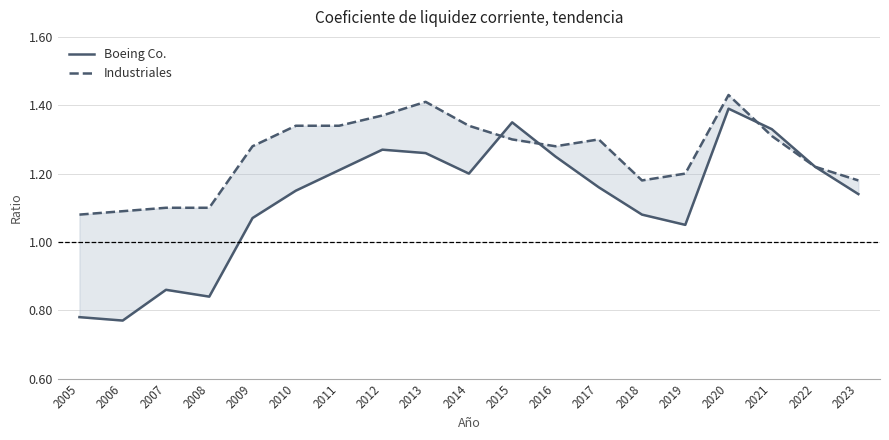

Which series has the largest range (max minus min)?

Boeing Co.